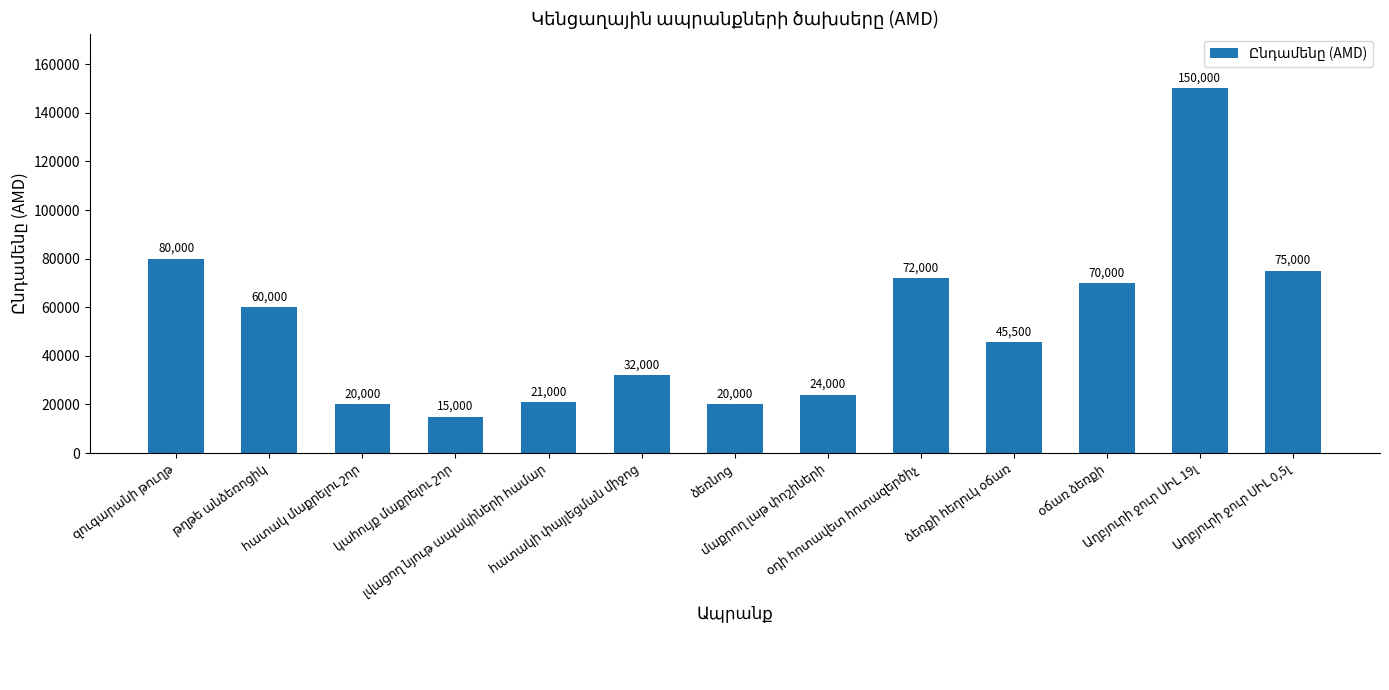

Reading right to left, transcribe all the data shown in this chart.

75000	150000	70000	45500	72000	24000	20000	32000	21000	15000	20000	60000	80000